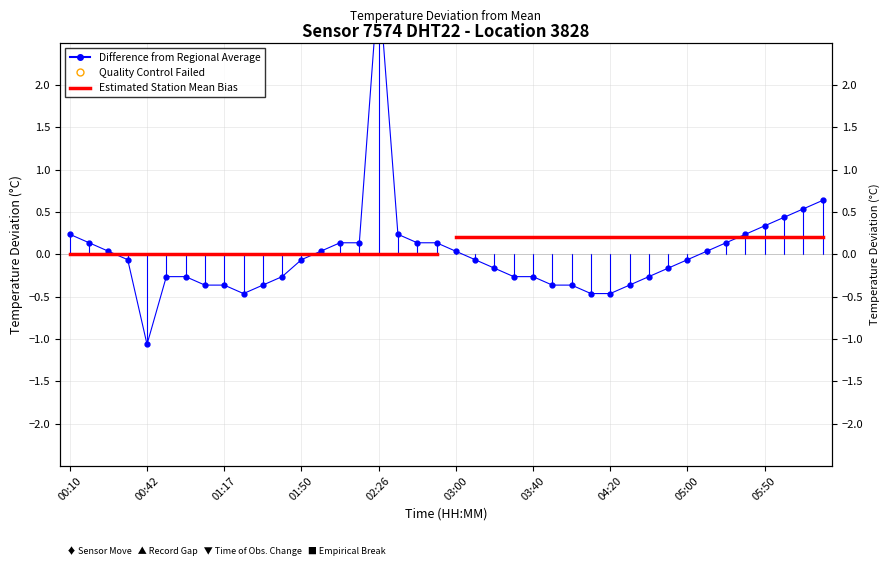

Which has a higher value, 03:50 or 03:00?

03:00